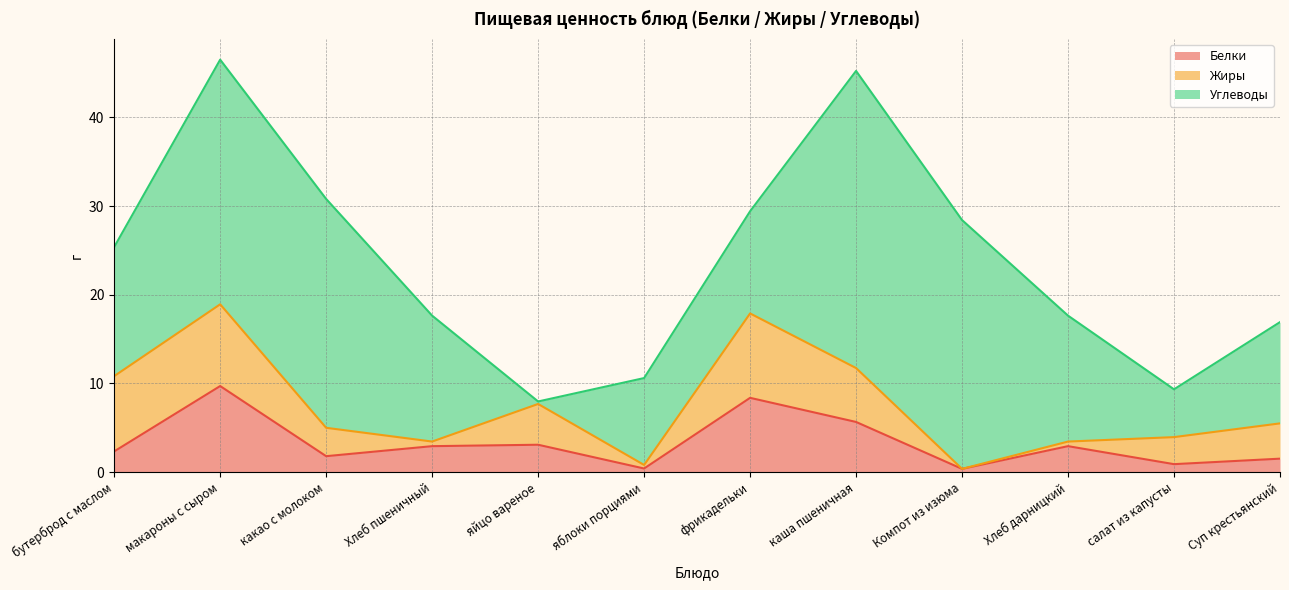

Which series changed the most between яблоки порциями and Суп крестьянский?

Жиры